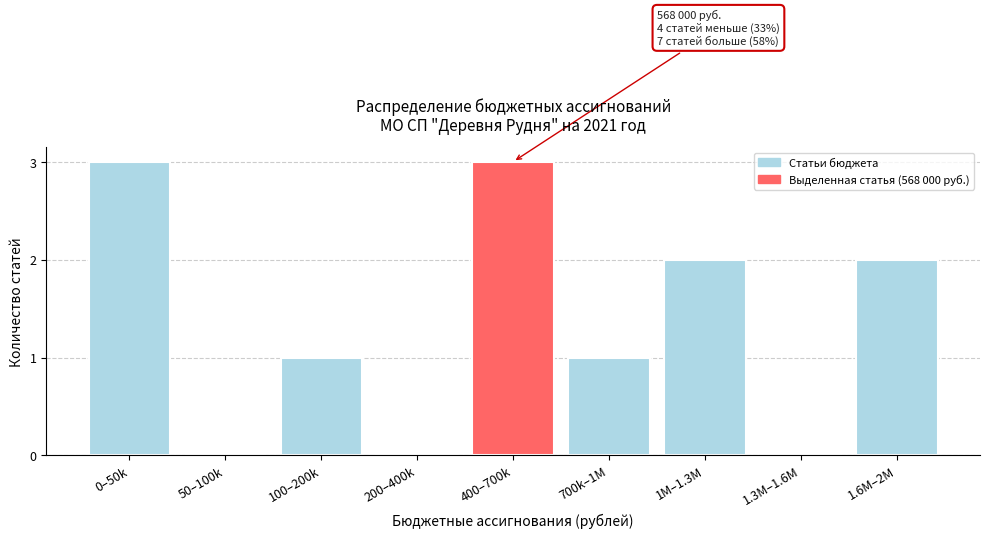

Reading left to right, list all the values displayed in this chart.

0–50k=3	50–100k=0	100–200k=1	200–400k=0	400–700k=3	700k–1M=1	1M–1.3M=2	1.3M–1.6M=0	1.6M–2M=2